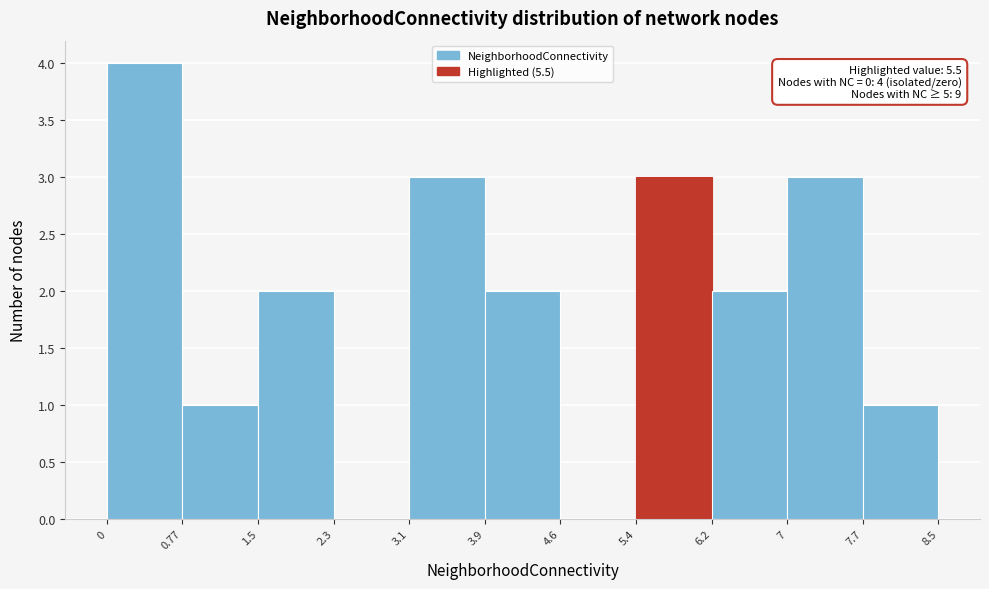

Which range on the x-axis has the tallest bar?

0 to 0.77